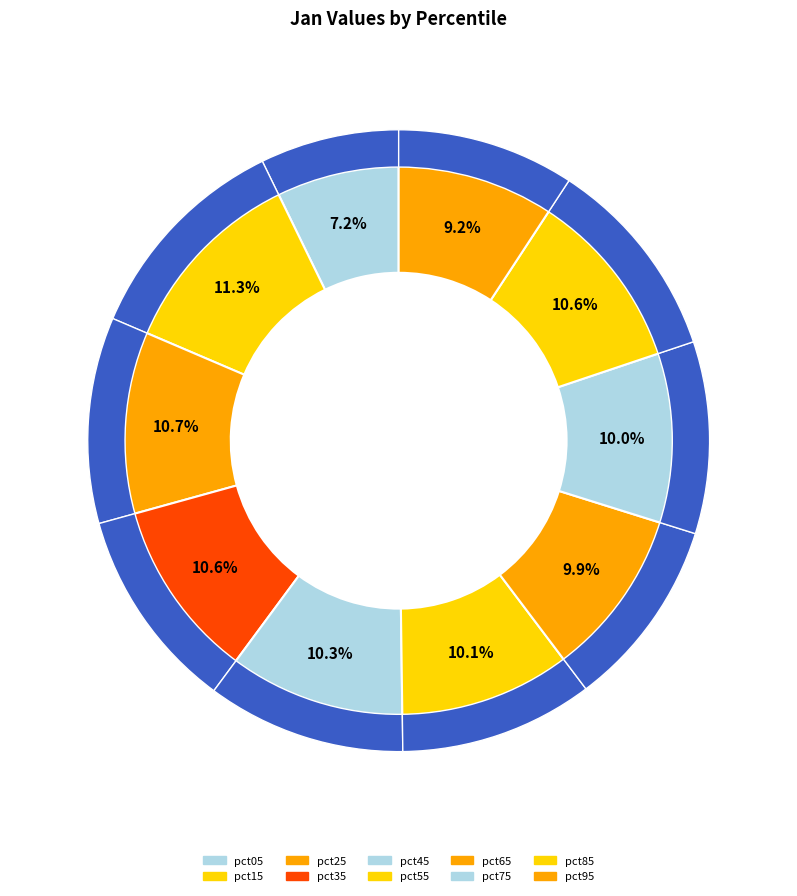

Rank the categories by value from highest to lowest.

pct15, pct25, pct85, pct35, pct45, pct55, pct75, pct65, pct95, pct05